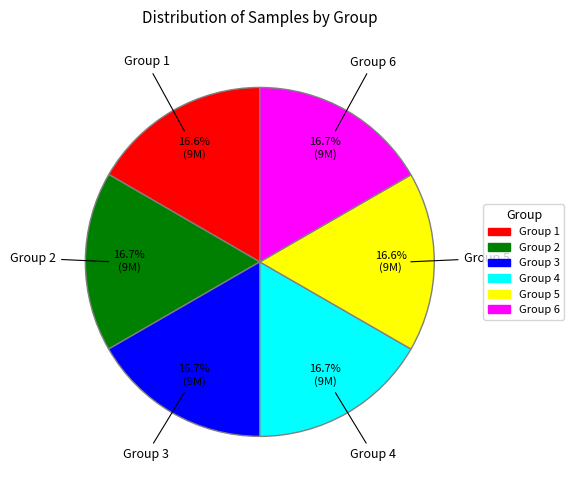

Is there any slice that represents more than half of the pie?

No